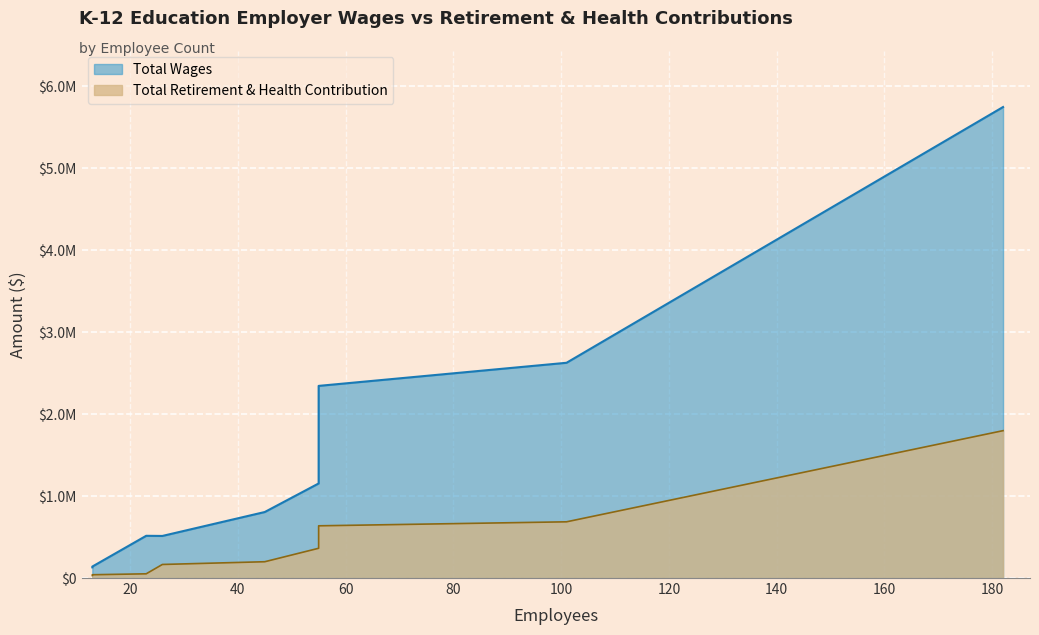

How many data points does each series have?

9